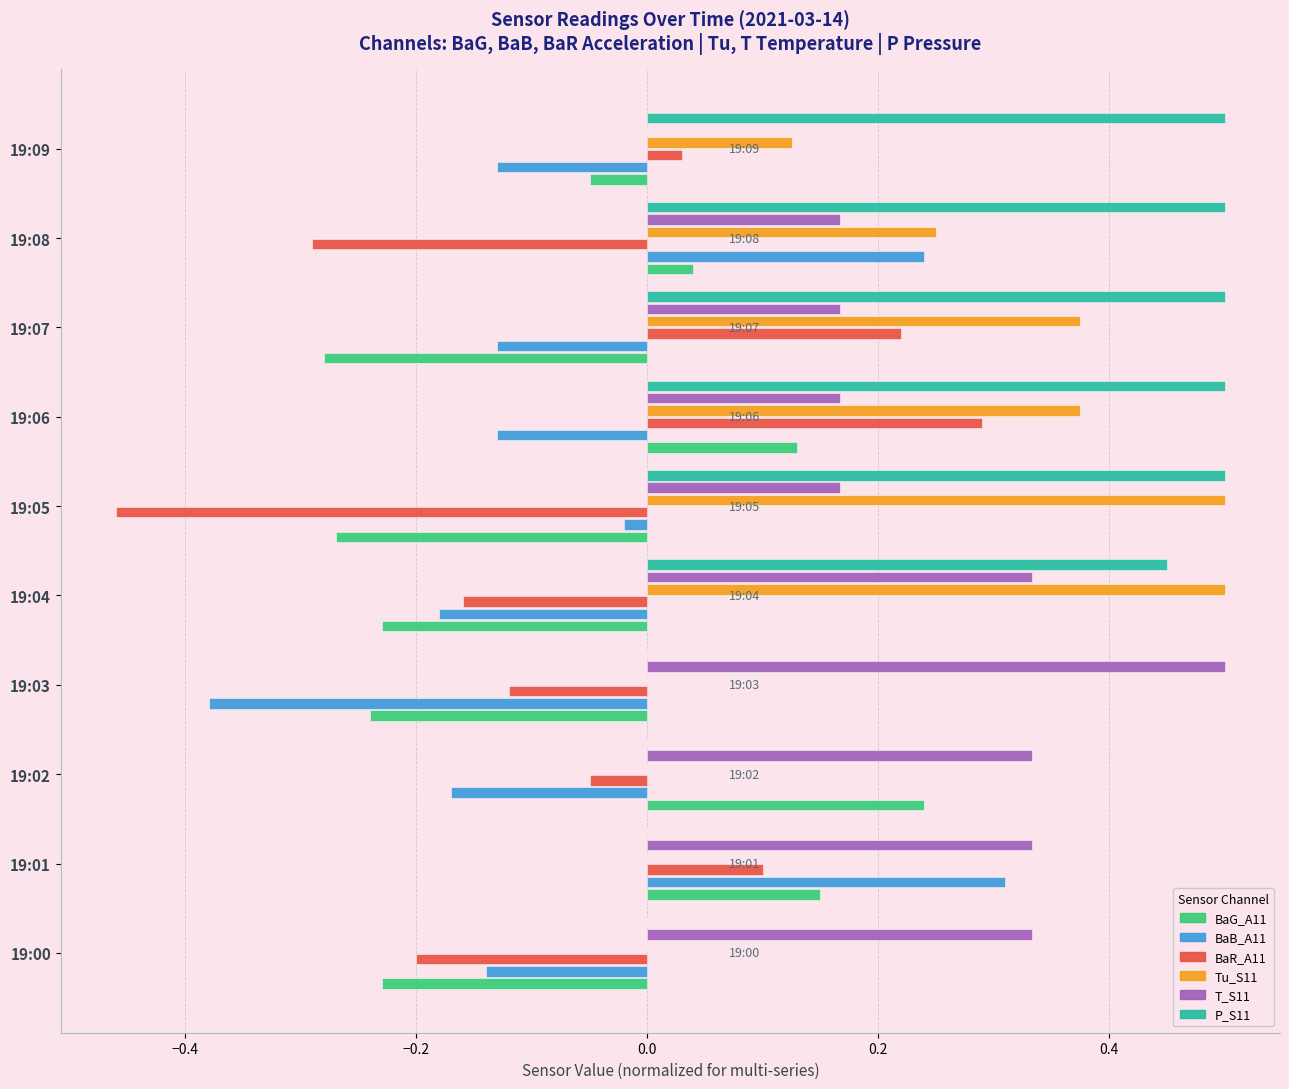

What is the sum of all P_S11 values?

3.0